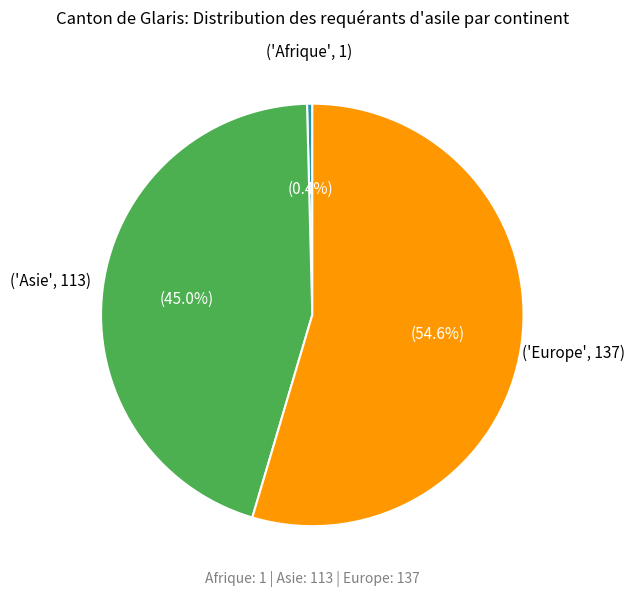

Is there any slice that represents more than half of the pie?

Yes